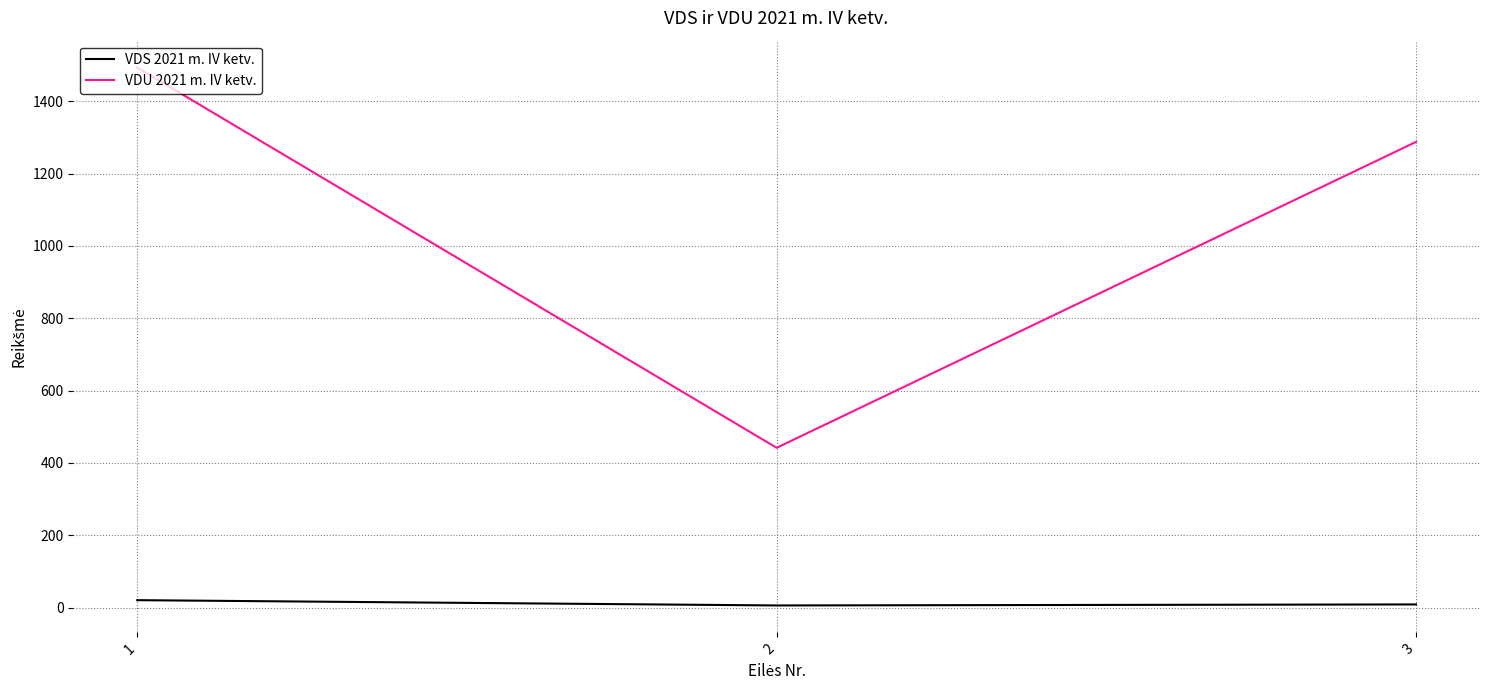

What is the total value across all series at 3?

1296.6